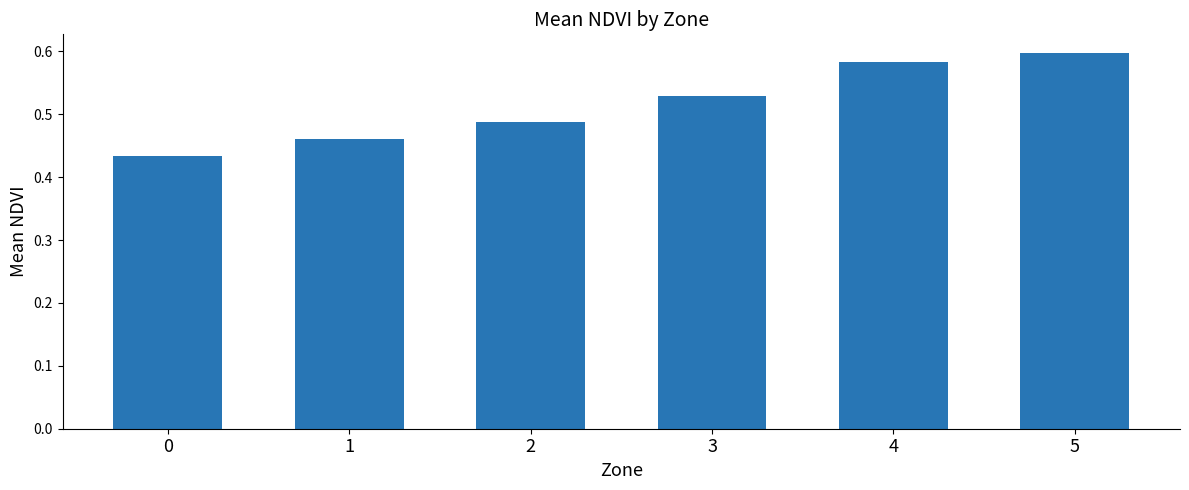

Are the bars grouped side by side (vs. stacked)?

No